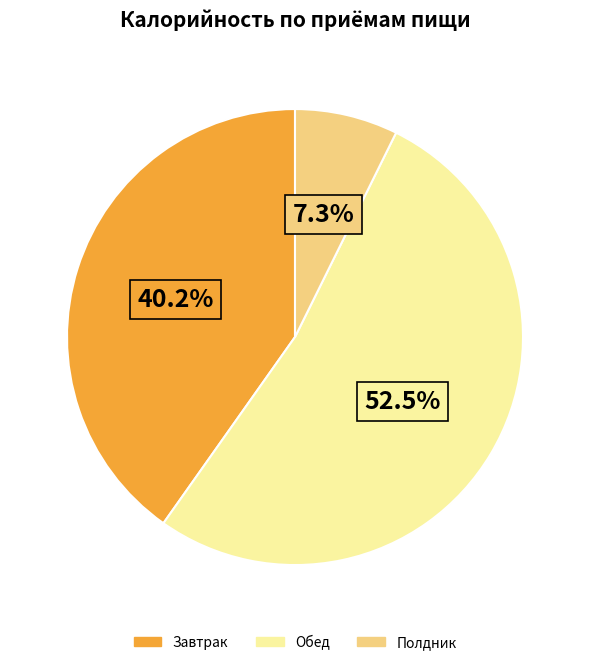

Is there a majority slice in this chart?

Yes